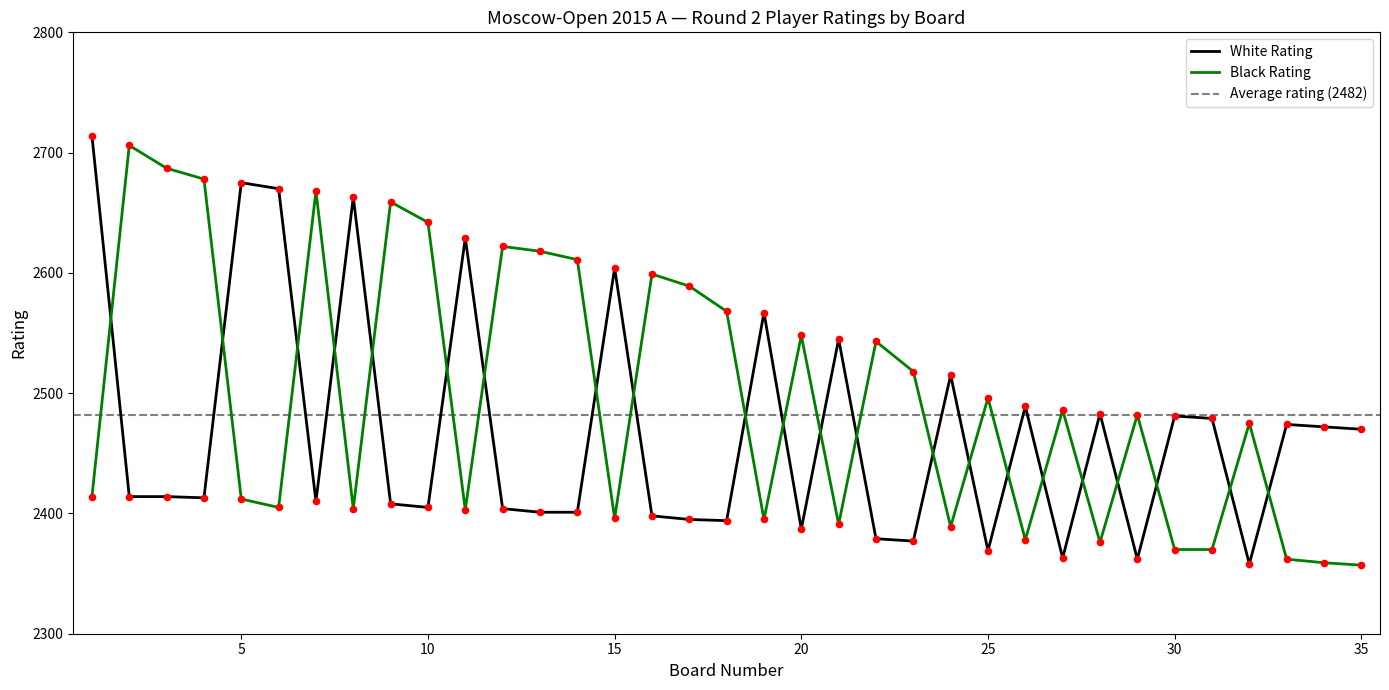

At which category is the sum across all series the highest?

1